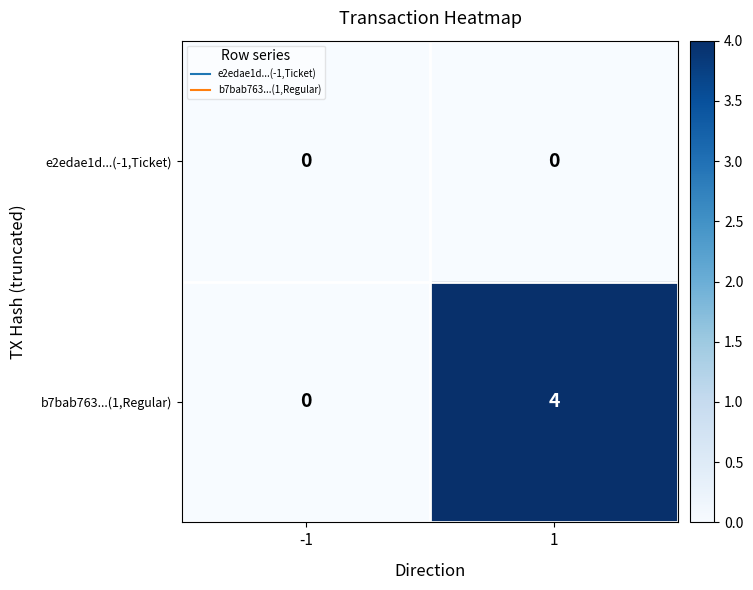

What is the sum of all b7bab763...(1,Regular) values?

4